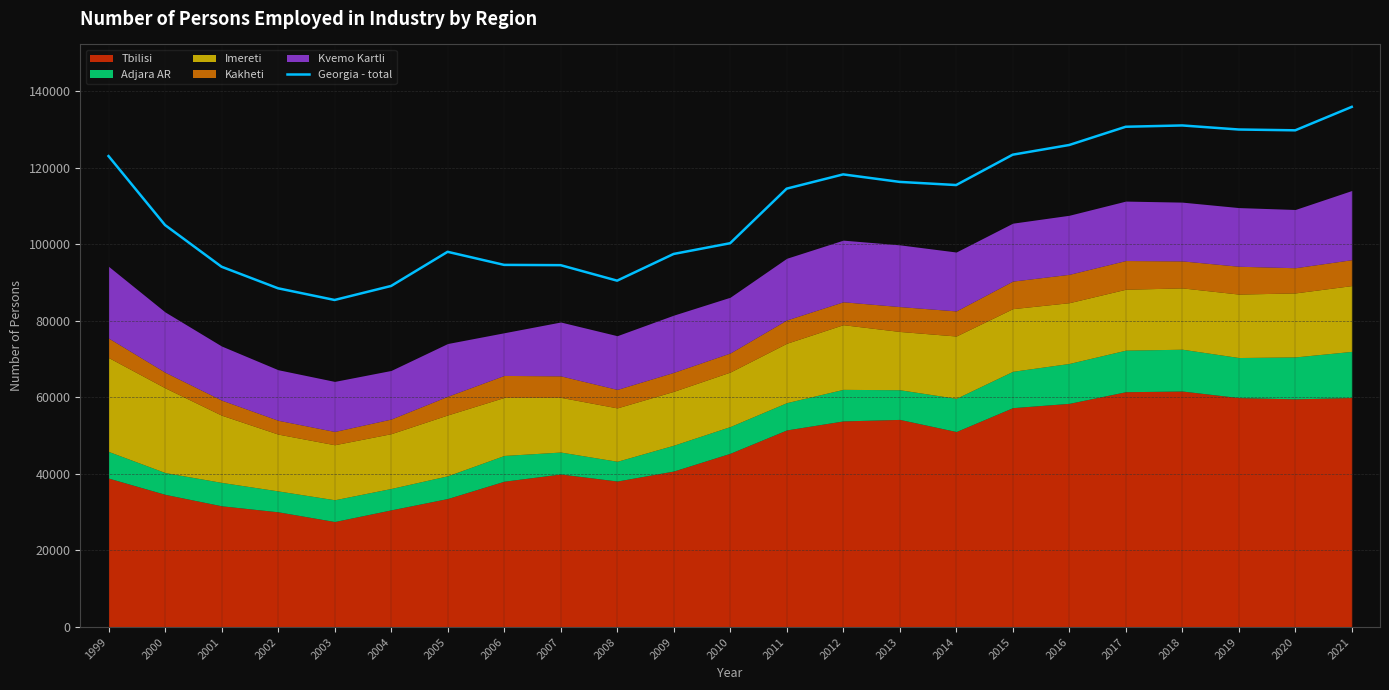

The chart shows a value of 58634 at 2015. True or false?

False